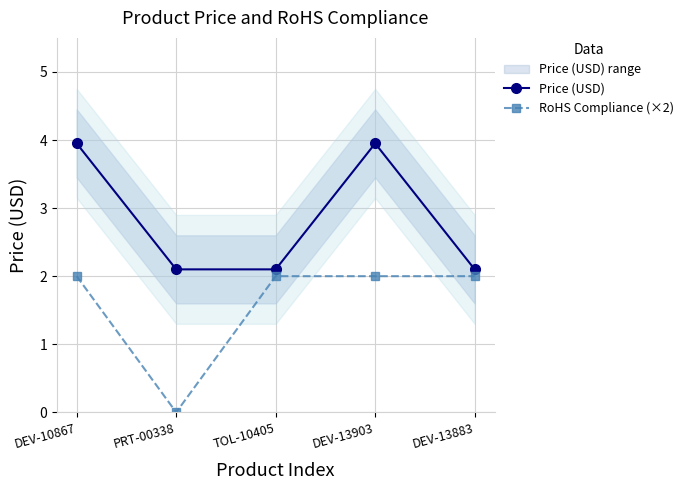

What is the sum of the Price (USD) values at PRT-00338 and TOL-10405?

4.2